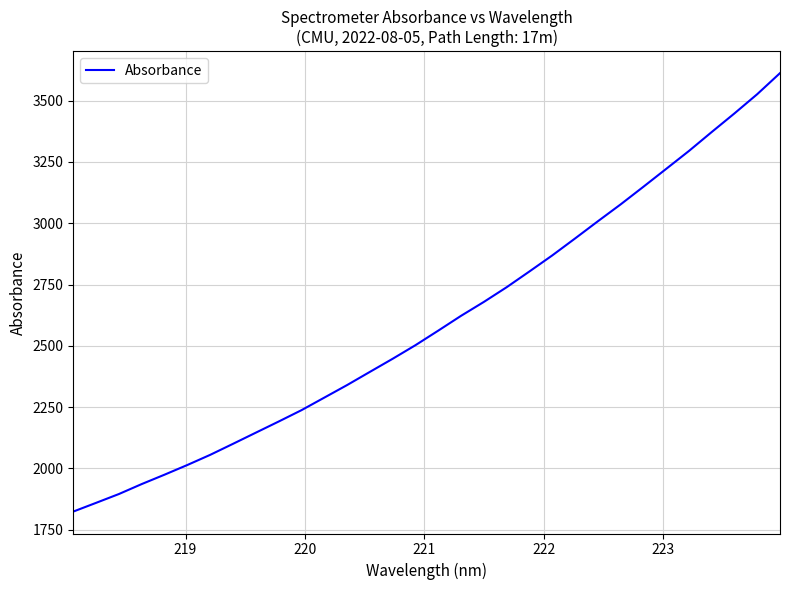

What is the maximum value shown in the chart?

3611.9